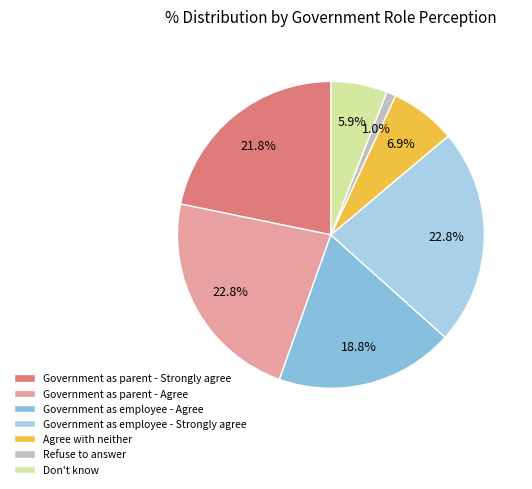

Does Don't know represent more than half of the total?

No